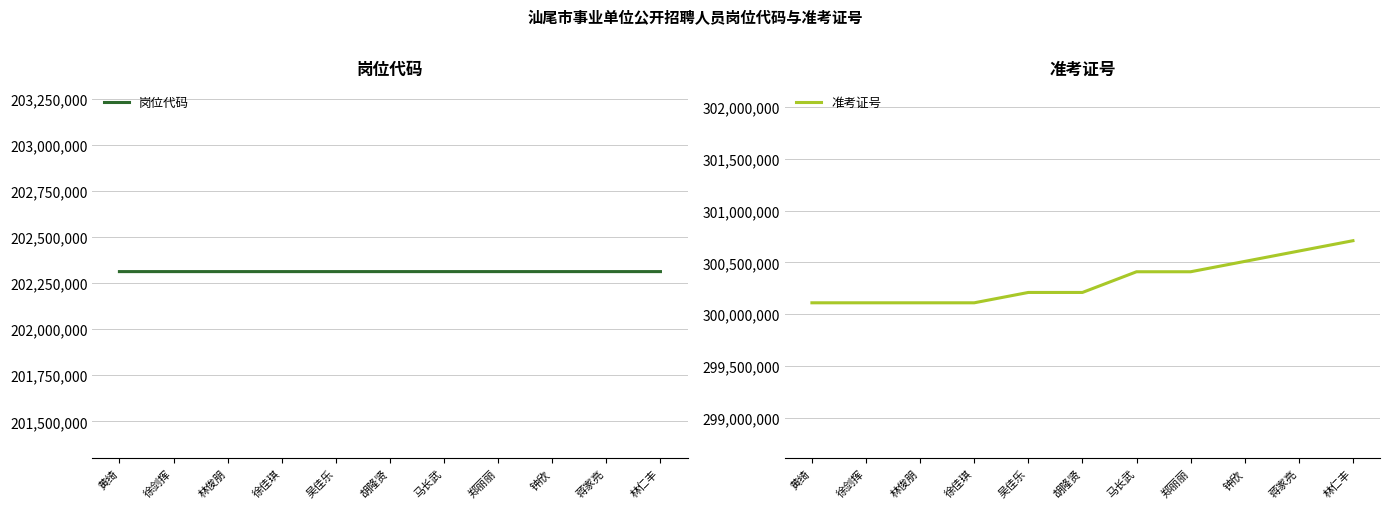

Count the 岗位代码 values in the range 202312001 to 202312005.

9